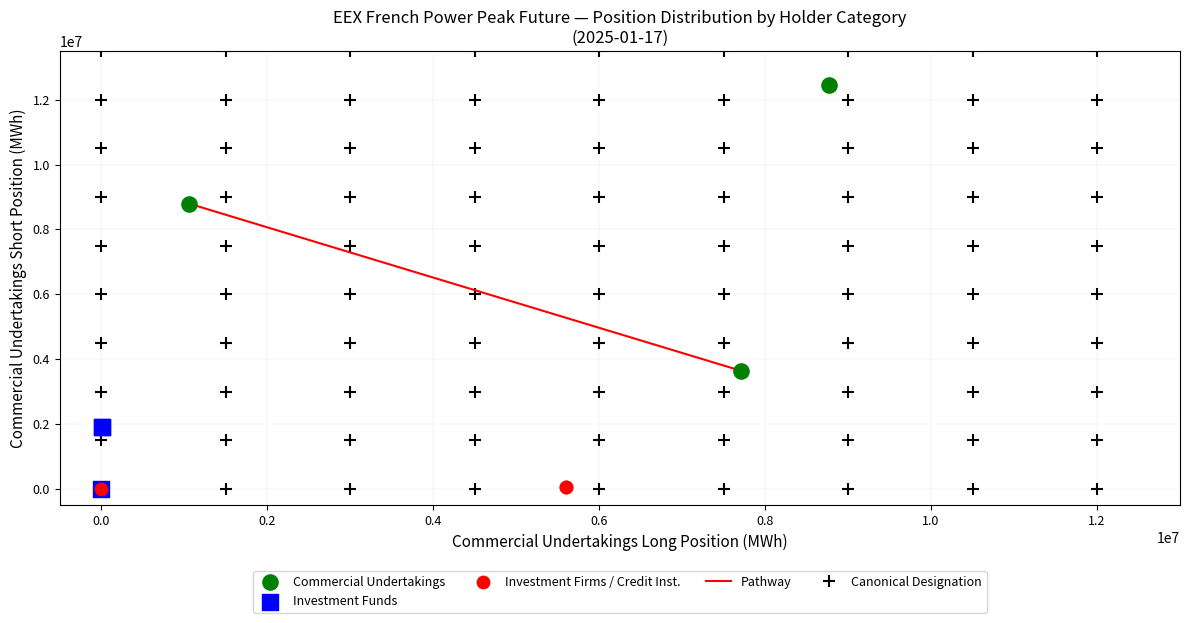

Which series has the widest spread of Y values?

Commercial Undertakings